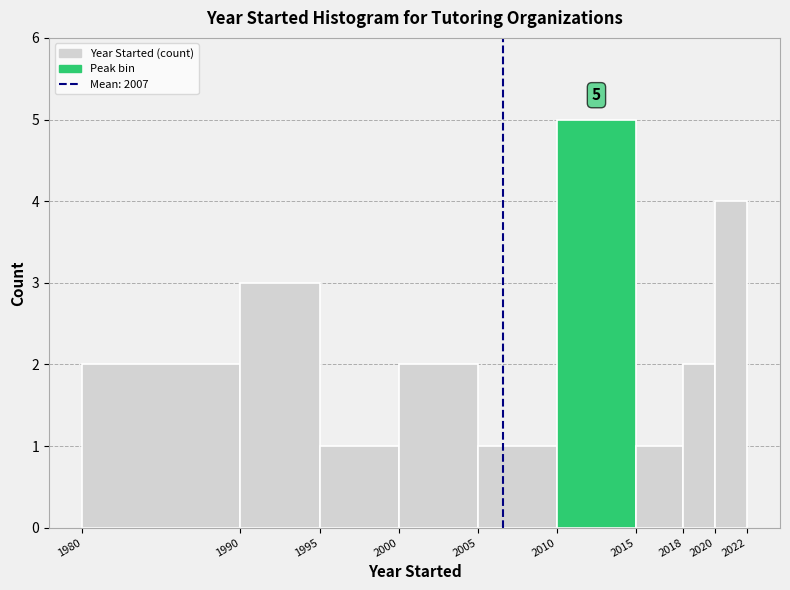

Which range on the x-axis has the tallest bar?

2010 to 2015